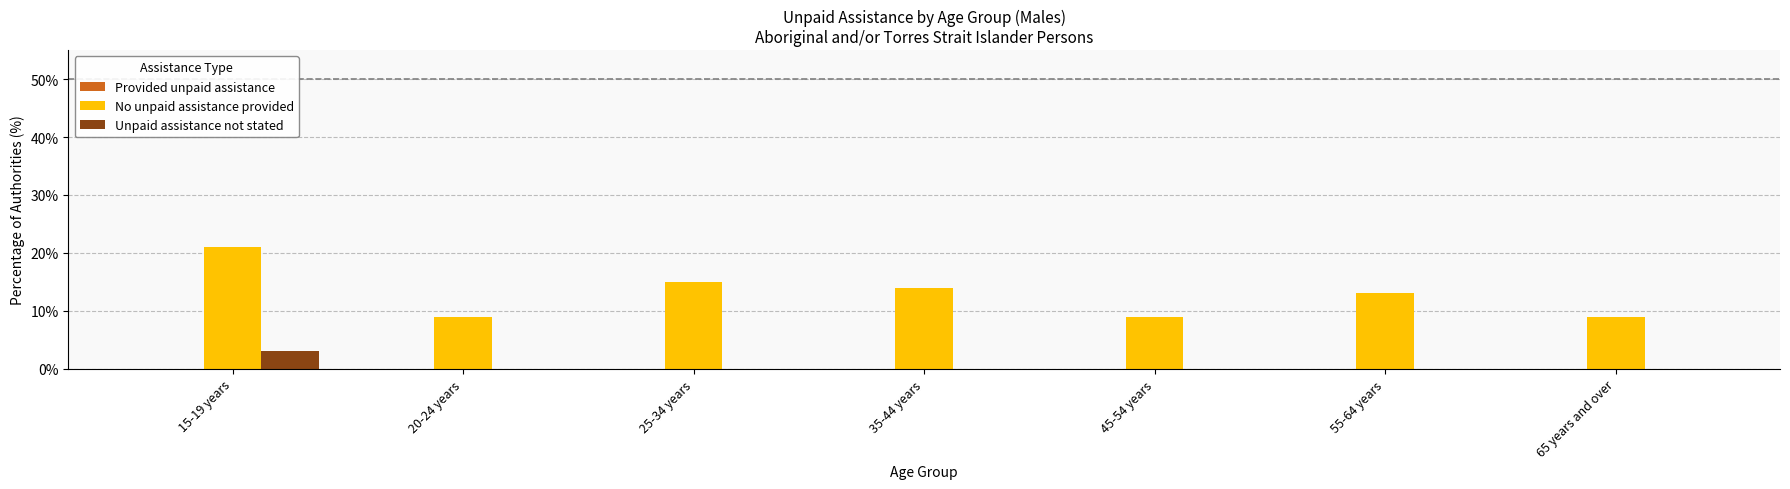

What is the sum of all No unpaid assistance provided values?

90